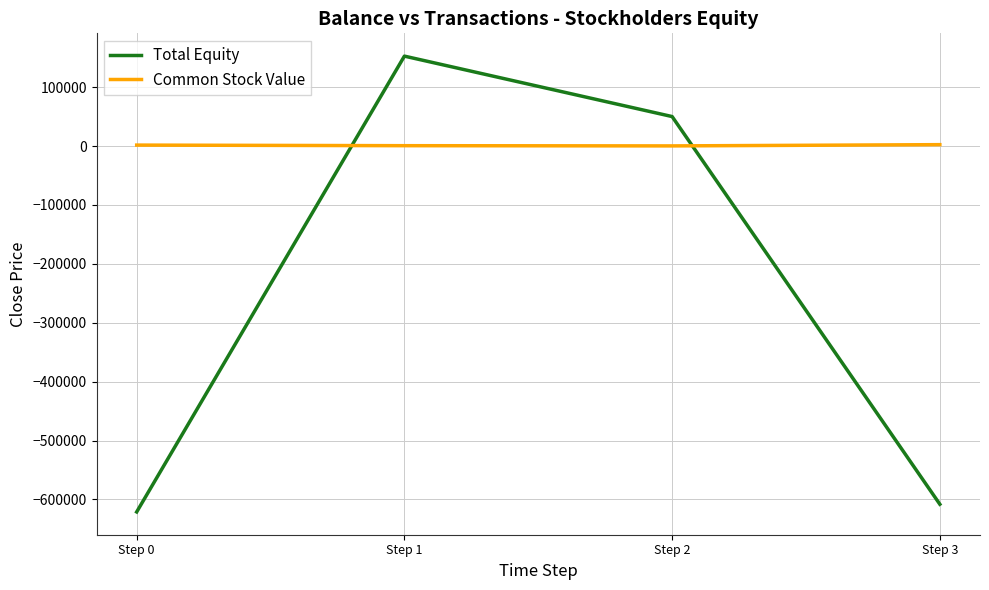

List the series in order of their peak value, lowest first.

Common Stock Value, Total Equity